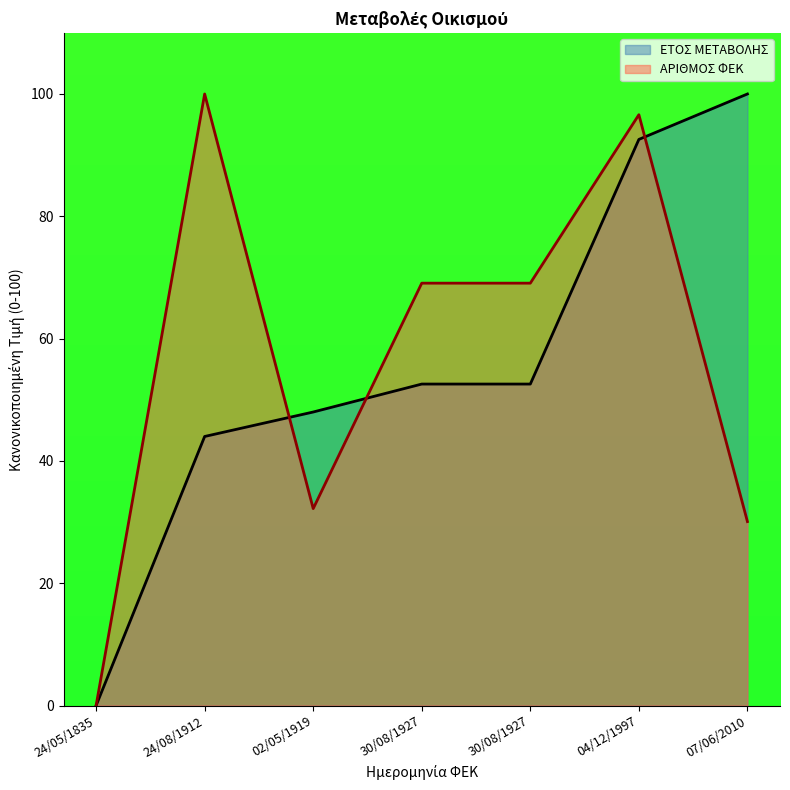

Reading left to right, what are all the values shown in this chart?

ΕΤΟΣ ΜΕΤΑΒΟΛΗΣ: 0.0	44.0	48.0	52.6	52.6	92.6	100.0
ΑΡΙΘΜΟΣ ΦΕΚ: 0.0	100.0	32.2	69.1	69.1	96.6	30.1